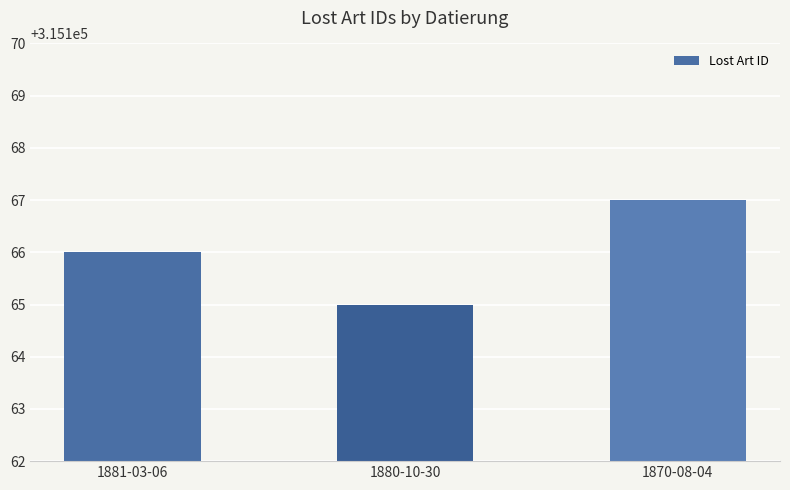

How many values are between 315165 and 315167?

3